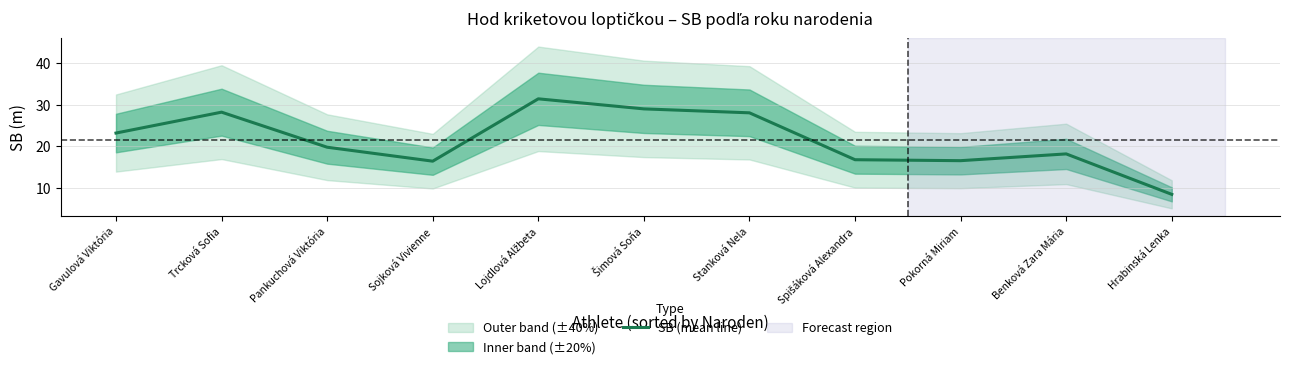

What is the average value?

21.5